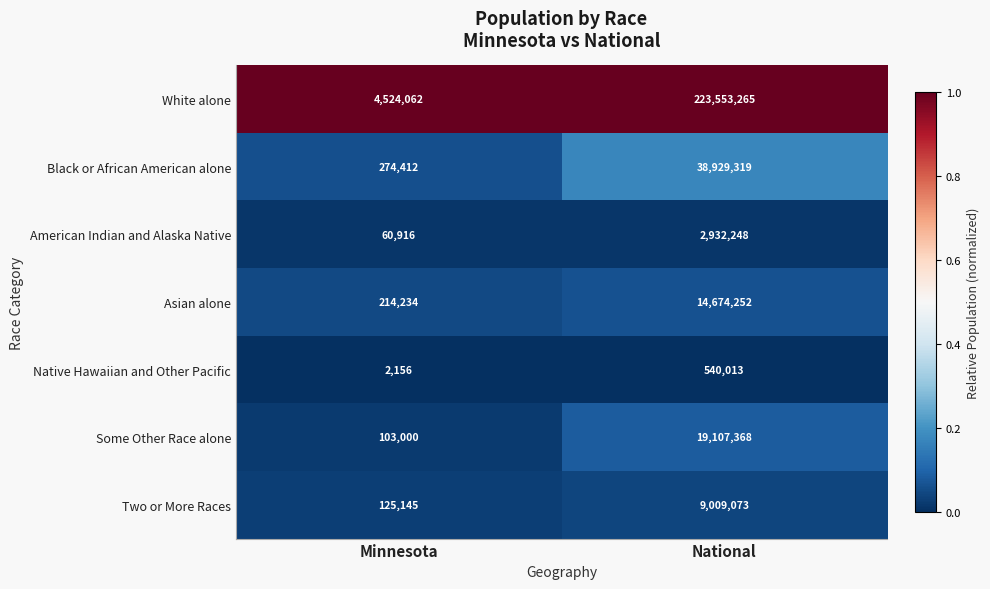

Rank the series at Minnesota from highest to lowest value.

White alone, Black or African American alone, Asian alone, Two or More Races, Some Other Race alone, American Indian and Alaska Native, Native Hawaiian and Other Pacific